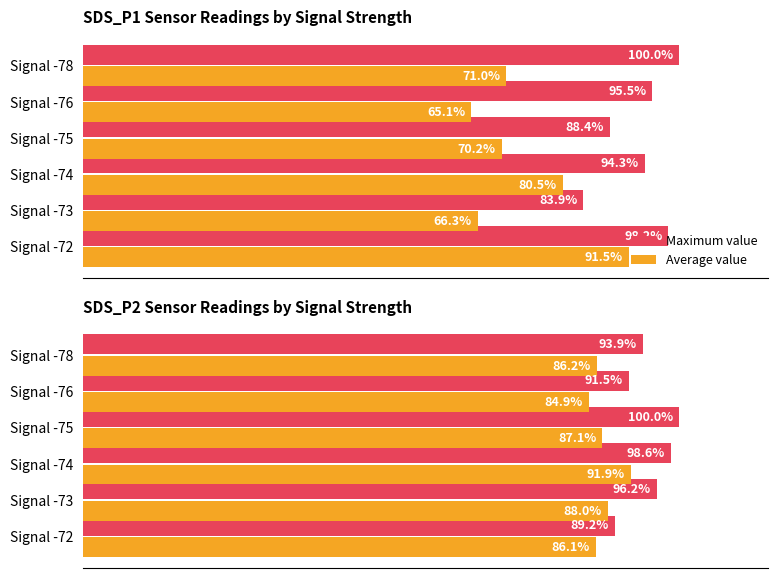

What is the maximum value for Maximum value?

100.0